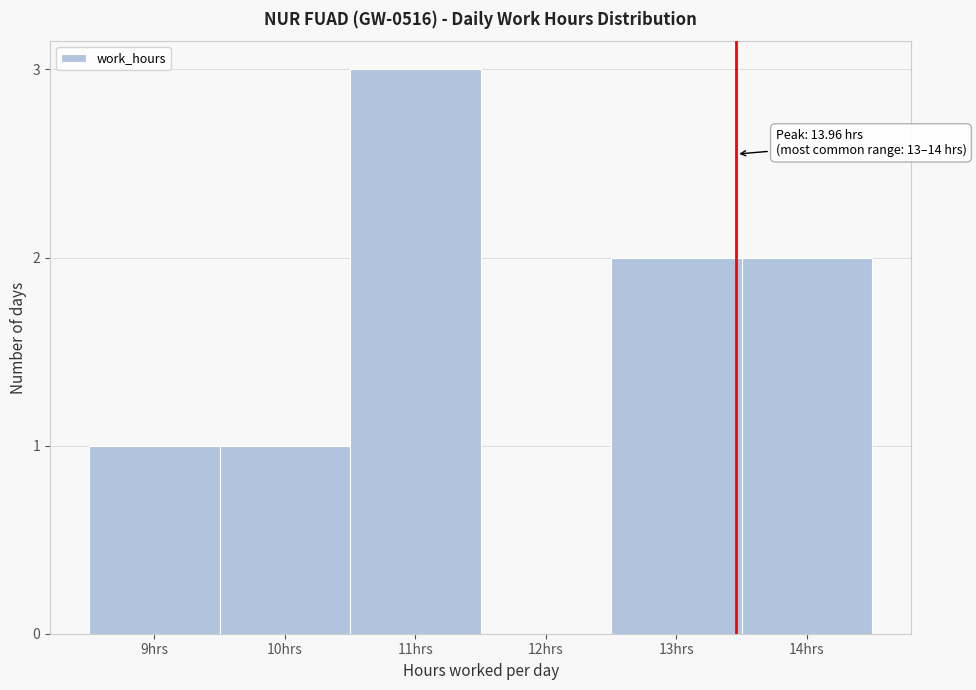

Reading right to left, list all the values displayed in this chart.

14hrs=2	13hrs=2	12hrs=0	11hrs=3	10hrs=1	9hrs=1